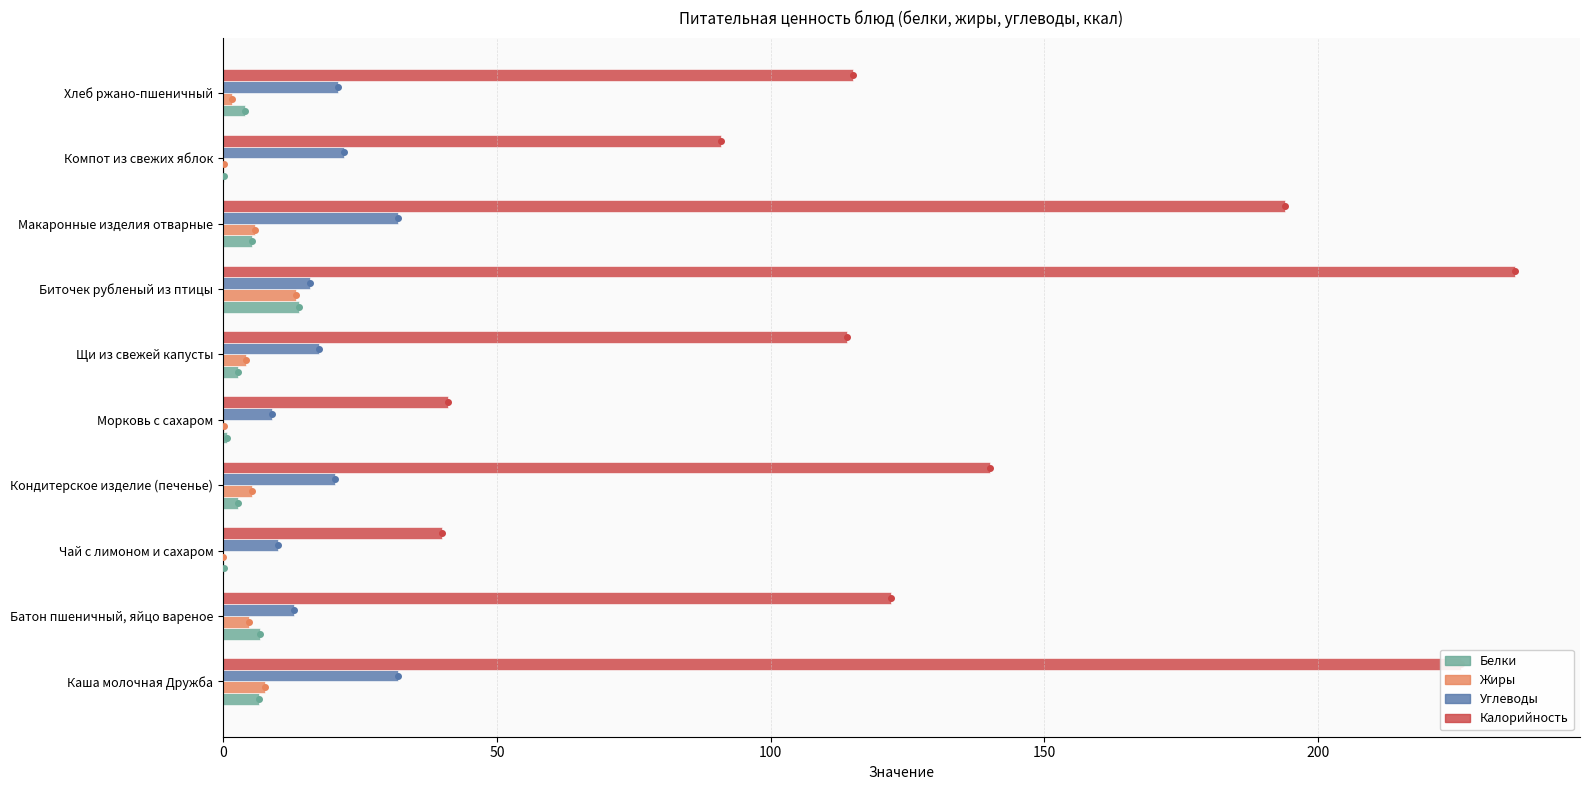

Which series has the largest total across all categories?

Калорийность